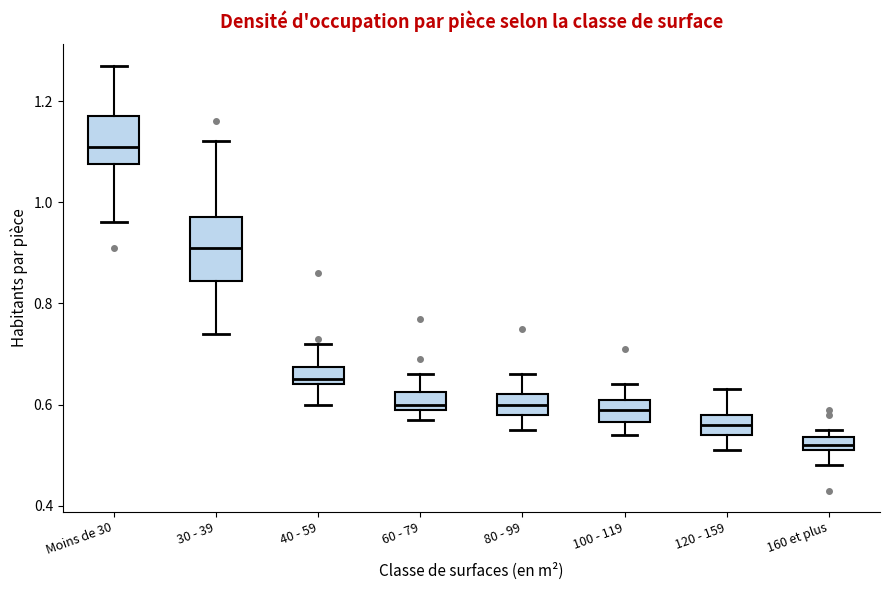

Which box is the tallest, from its lower edge to its upper edge?

30 - 39